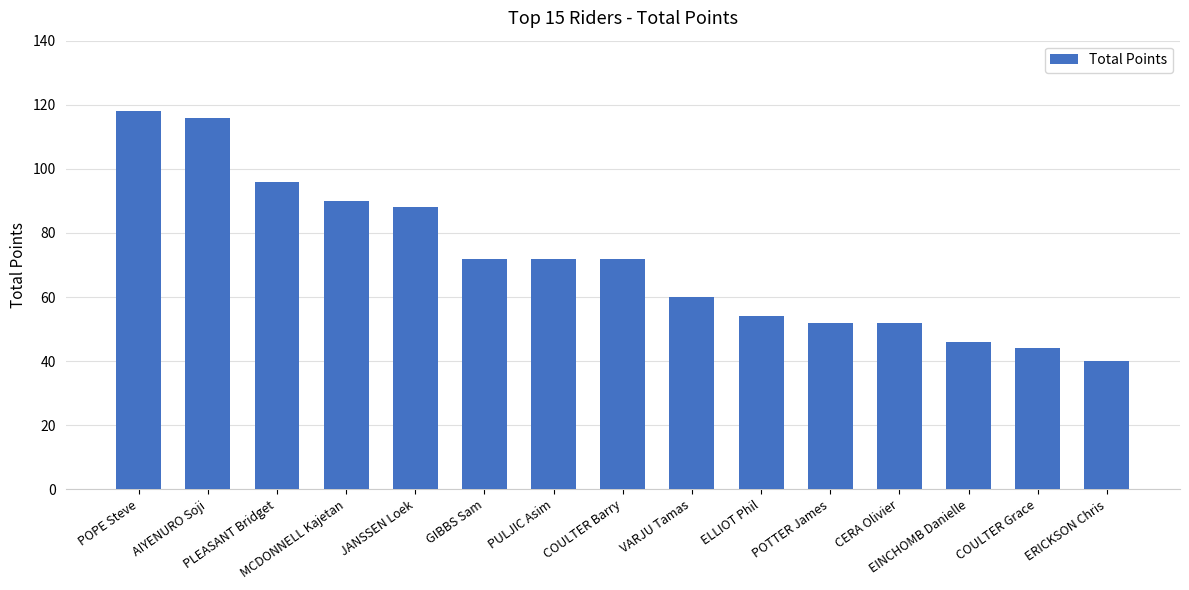

Where does the data first go above 72?

POPE Steve